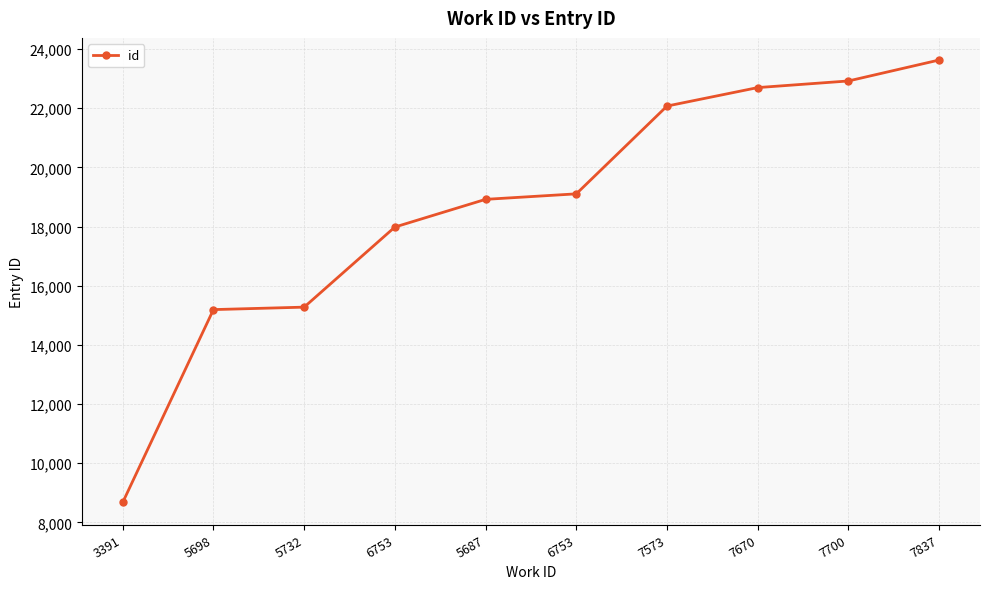

Rank the categories by value from highest to lowest.

7837, 7700, 7670, 7573, 6753, 5687, 6753, 5732, 5698, 3391